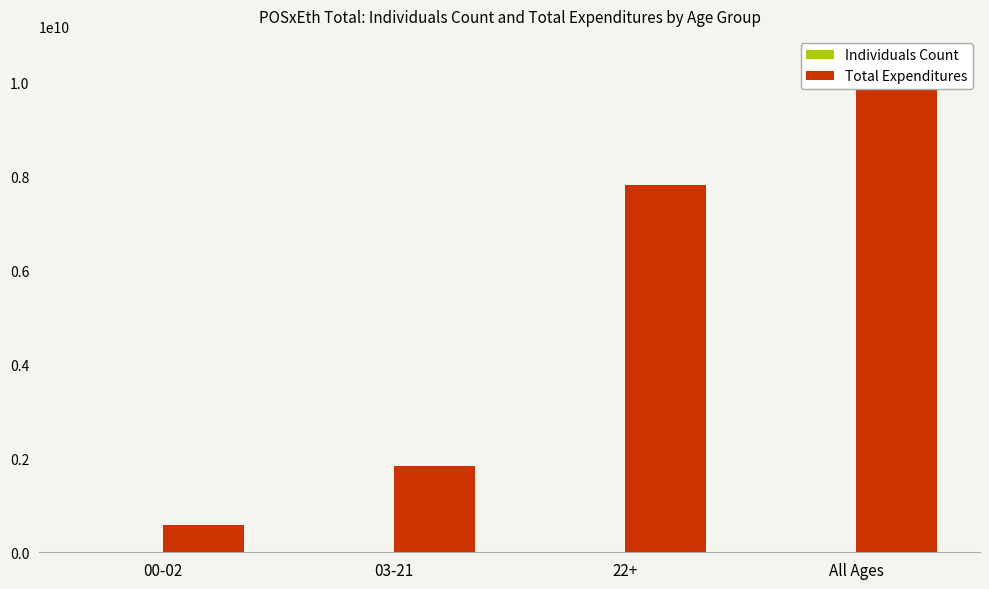

What is the sum of the Individuals Count values at 00-02 and 22+?

263175